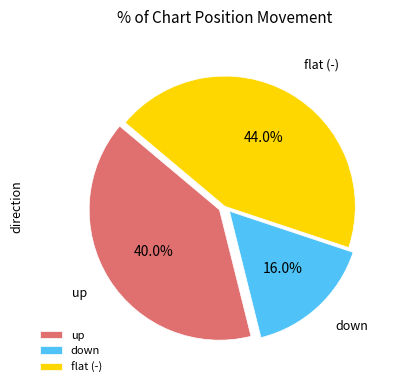

Which slice is the smallest?

down